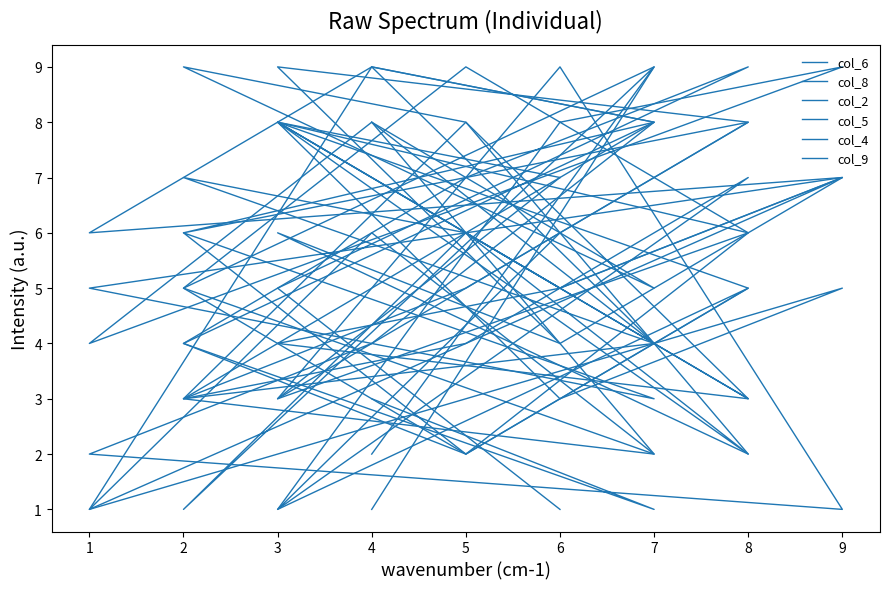

At 4, list the series in order from smallest to largest.

col_5, col_9, col_2, col_6, col_4, col_8